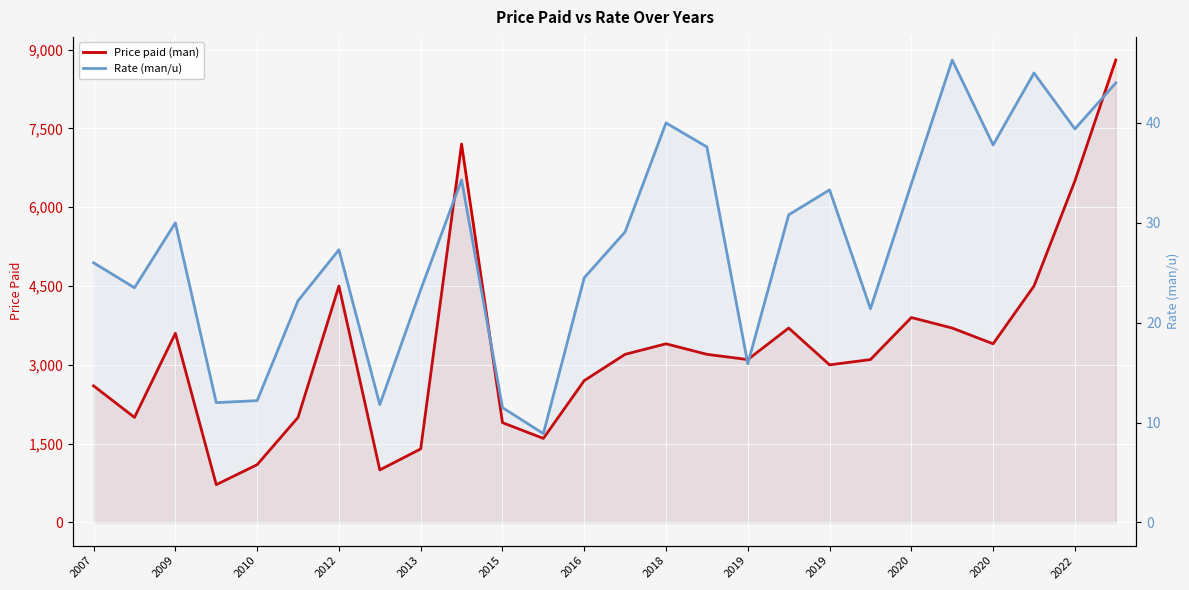

True or false: Price paid (man) and Rate (man/u) cross at least once.

False